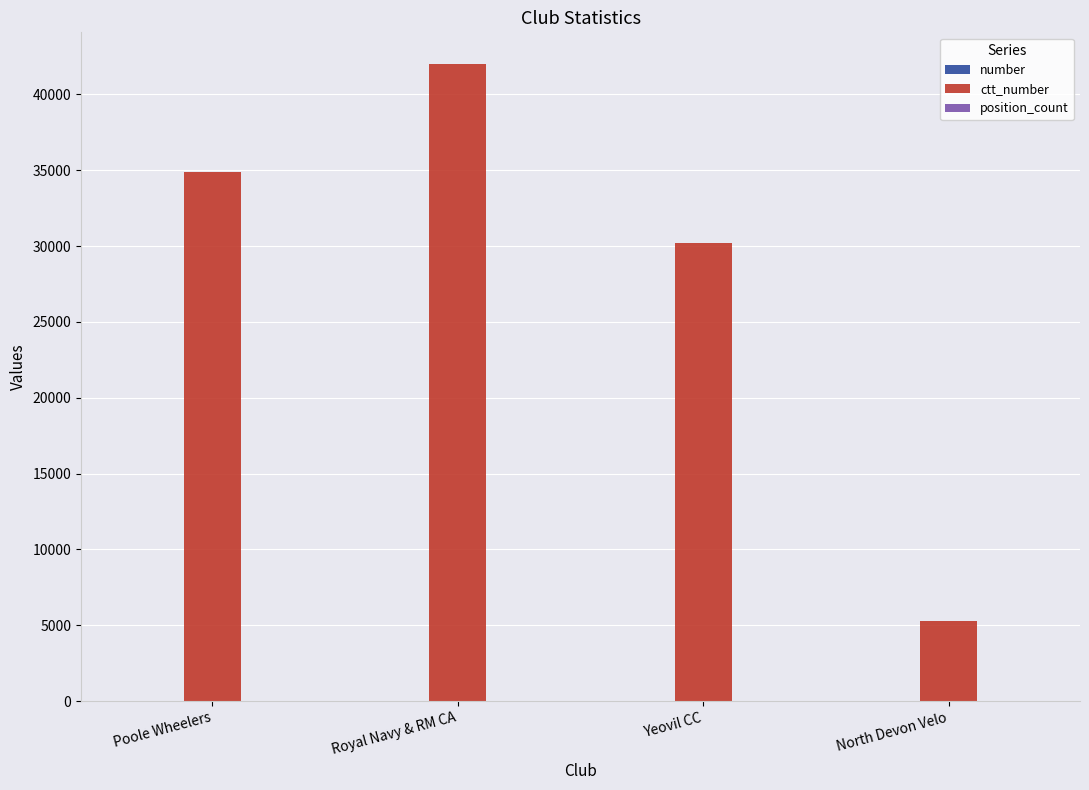

What is the greatest value displayed?

41987